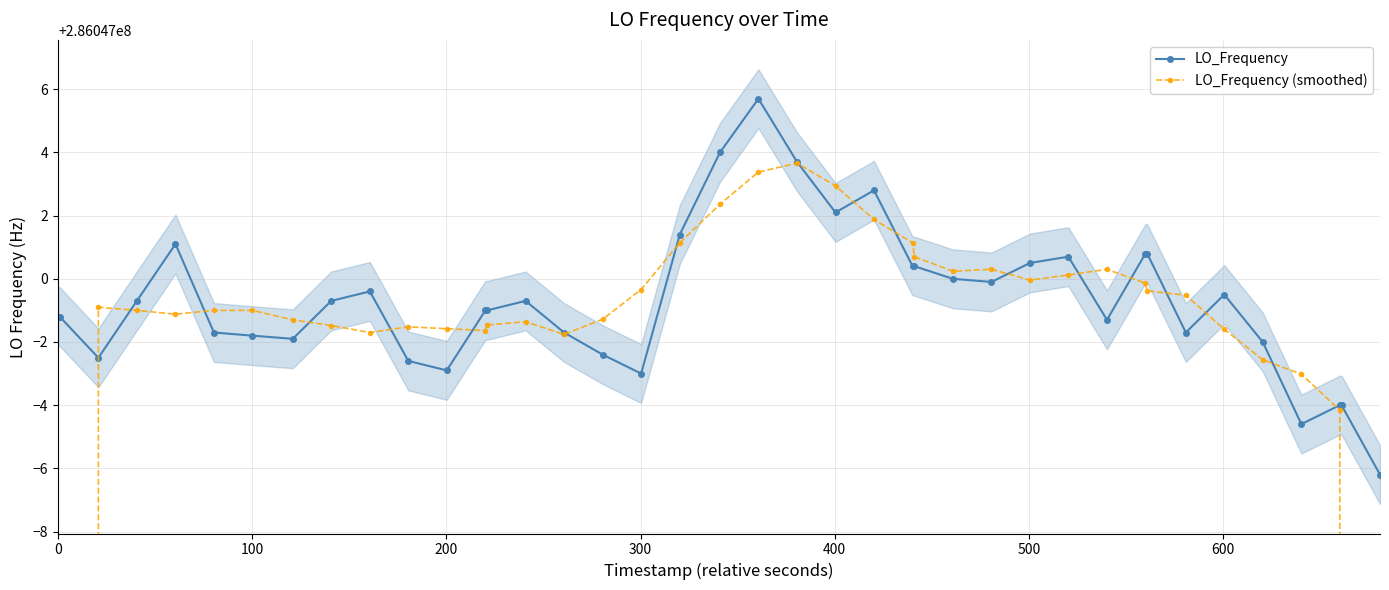

How many data points in LO_Frequency are less than 286046999?

18